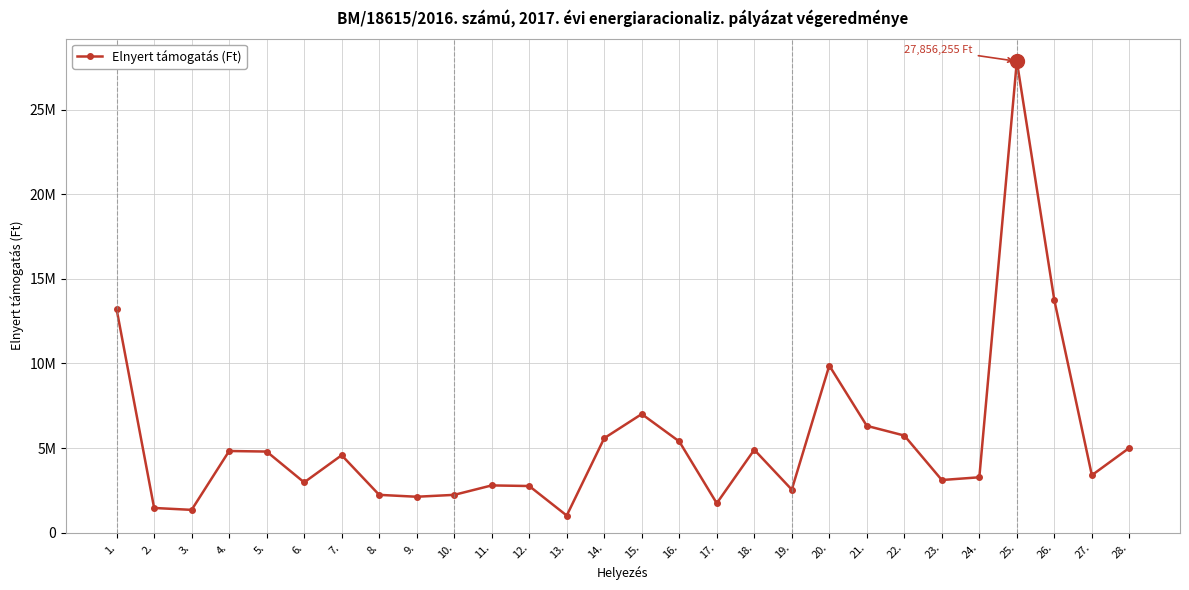

Does the chart have visible grid lines?

Yes